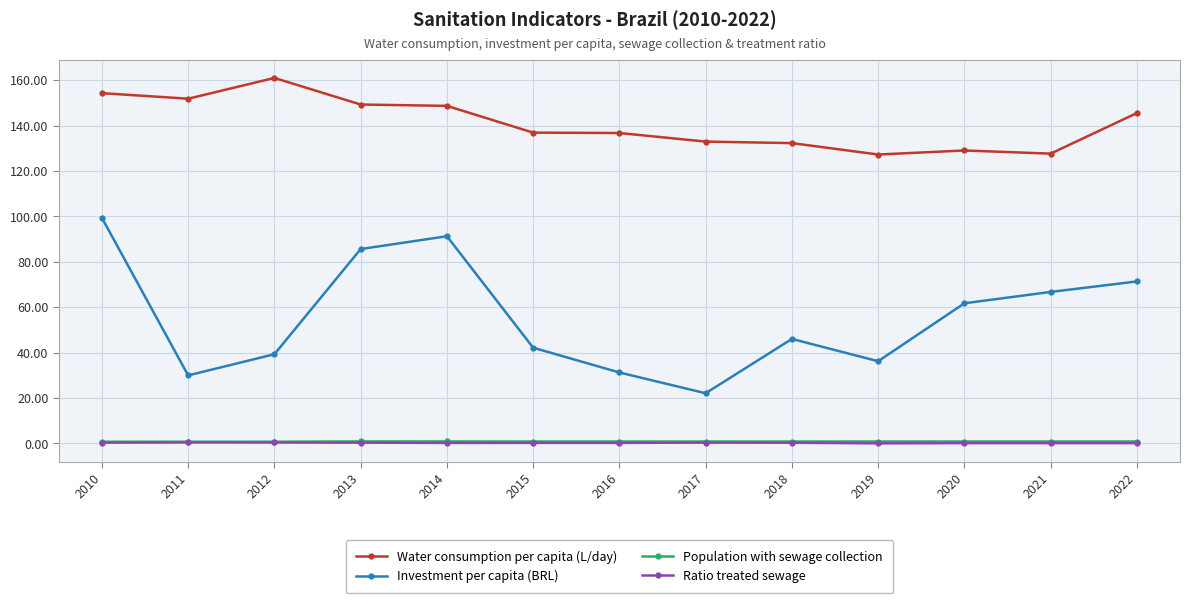

Which series has the largest range (max minus min)?

Investment per capita (BRL)